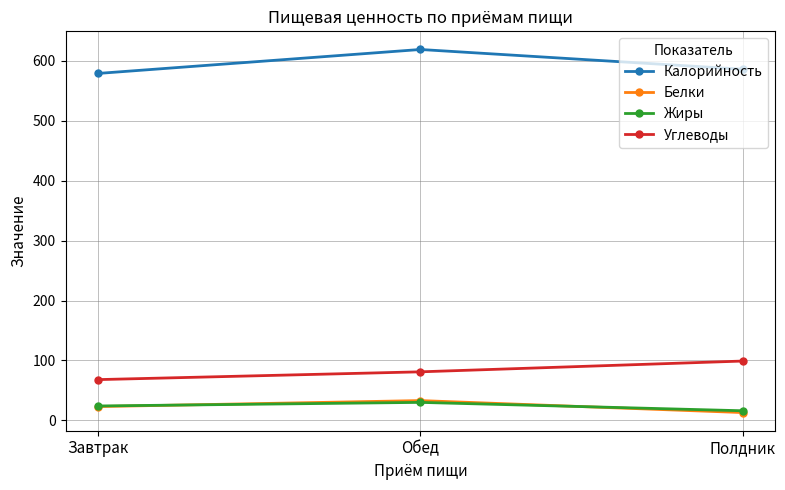

How many values in the Углеводы series are below 81?

1